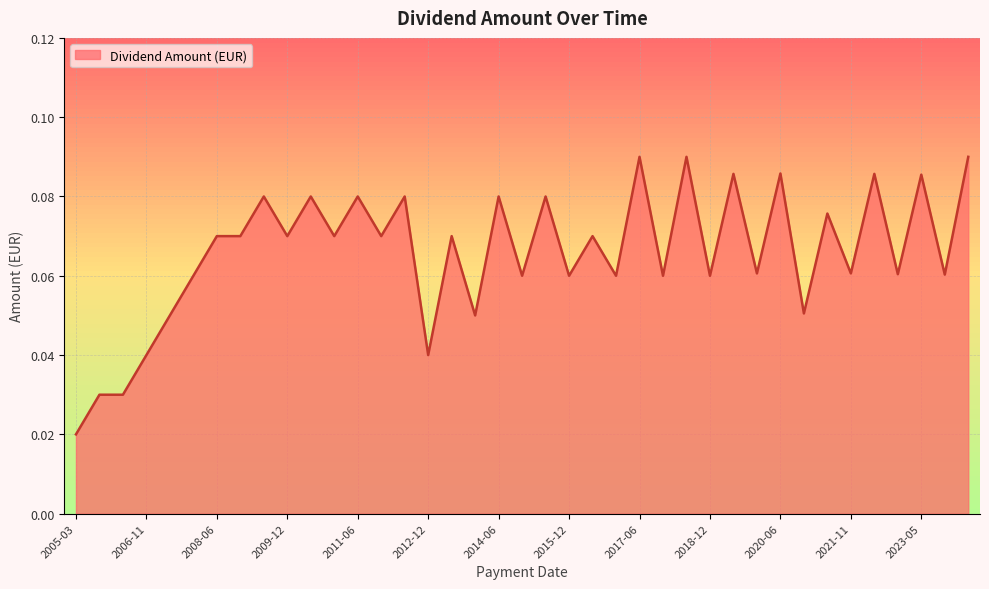

How many lines are shown in the chart?

1